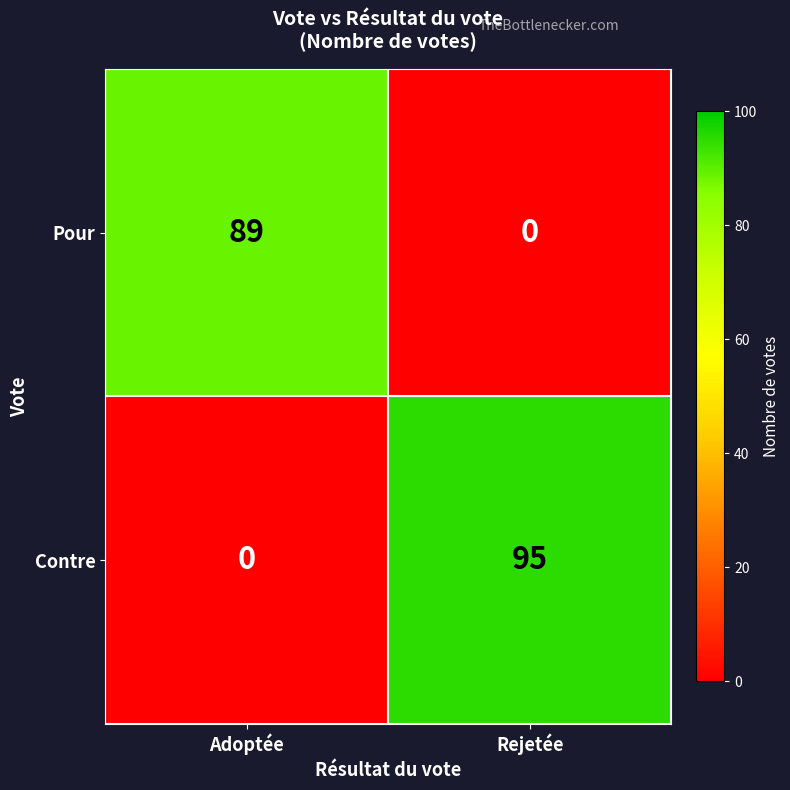

The Contre series shows 0 at Adoptée. True or false?

True